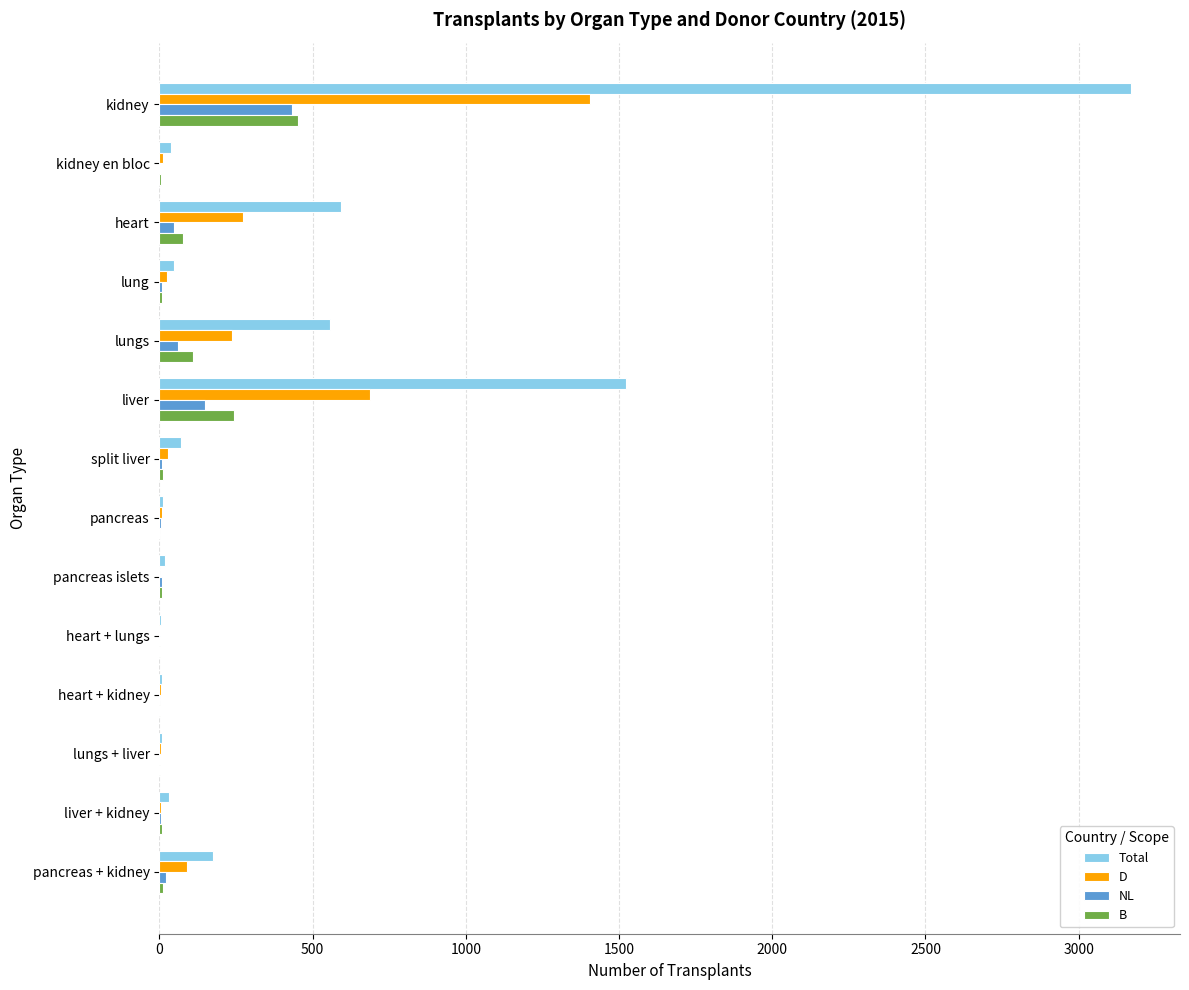

Which series has the largest total across all categories?

Total